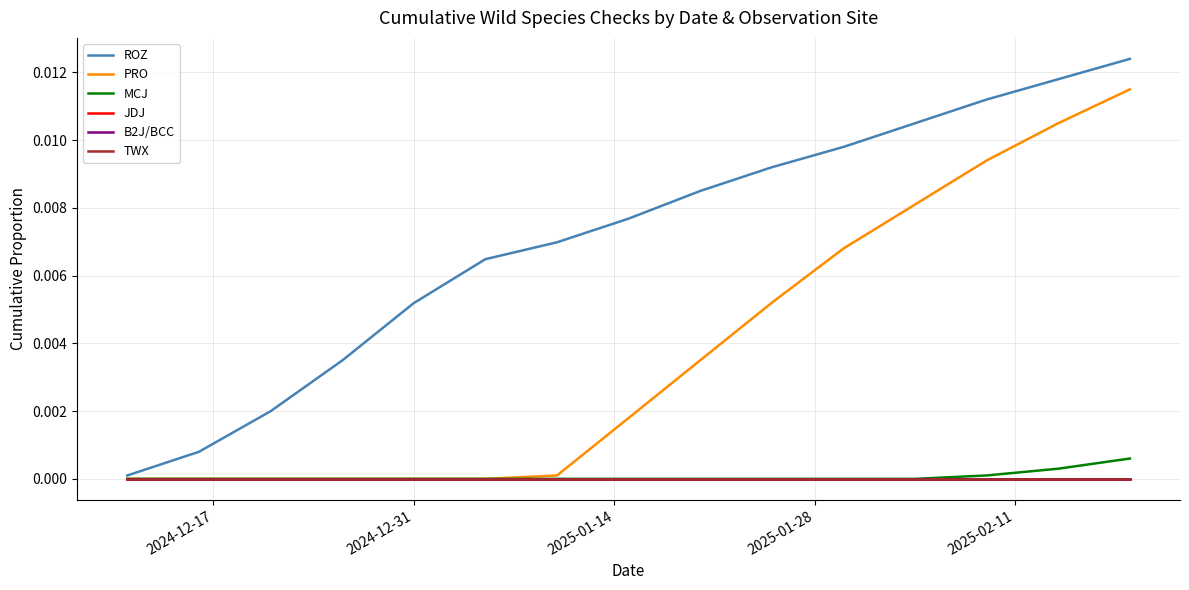

Reading left to right, what are all the values shown in this chart?

ROZ: 0.0	0.0	0.0	0.0	0.0	0.0	0.0	0.0	0.0	0.0	0.0	0.0	0.0	0.0	0.0
PRO: 0.0	0.0	0.0	0.0	0.0	0.0	0.0	0.0	0.0	0.0	0.0	0.0	0.0	0.0	0.0
MCJ: 0.0	0.0	0.0	0.0	0.0	0.0	0.0	0.0	0.0	0.0	0.0	0.0	0.0	0.0	0.0
JDJ: 0.0	0.0	0.0	0.0	0.0	0.0	0.0	0.0	0.0	0.0	0.0	0.0	0.0	0.0	0.0
B2J/BCC: 0.0	0.0	0.0	0.0	0.0	0.0	0.0	0.0	0.0	0.0	0.0	0.0	0.0	0.0	0.0
TWX: 0.0	0.0	0.0	0.0	0.0	0.0	0.0	0.0	0.0	0.0	0.0	0.0	0.0	0.0	0.0